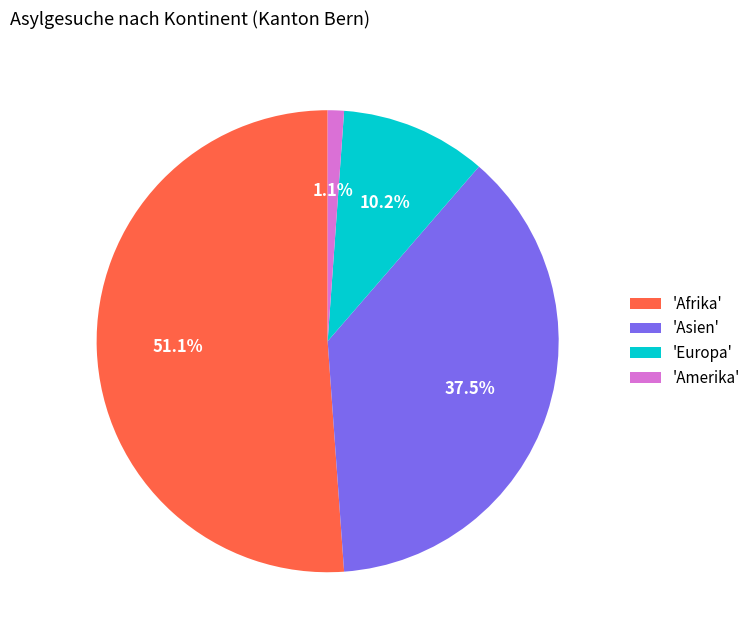

What portion of the pie excludes 'Asien'?

62.5%